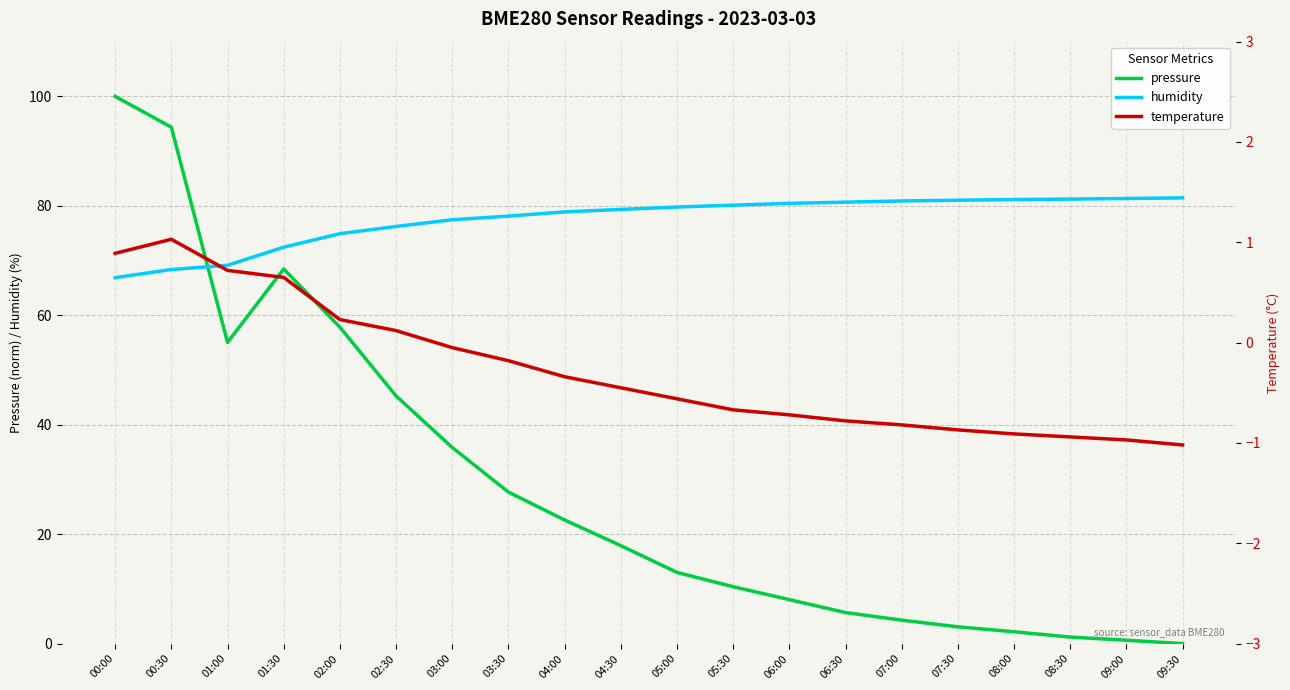

True or false: temperature has more than 0 points higher than both neighbors.

True